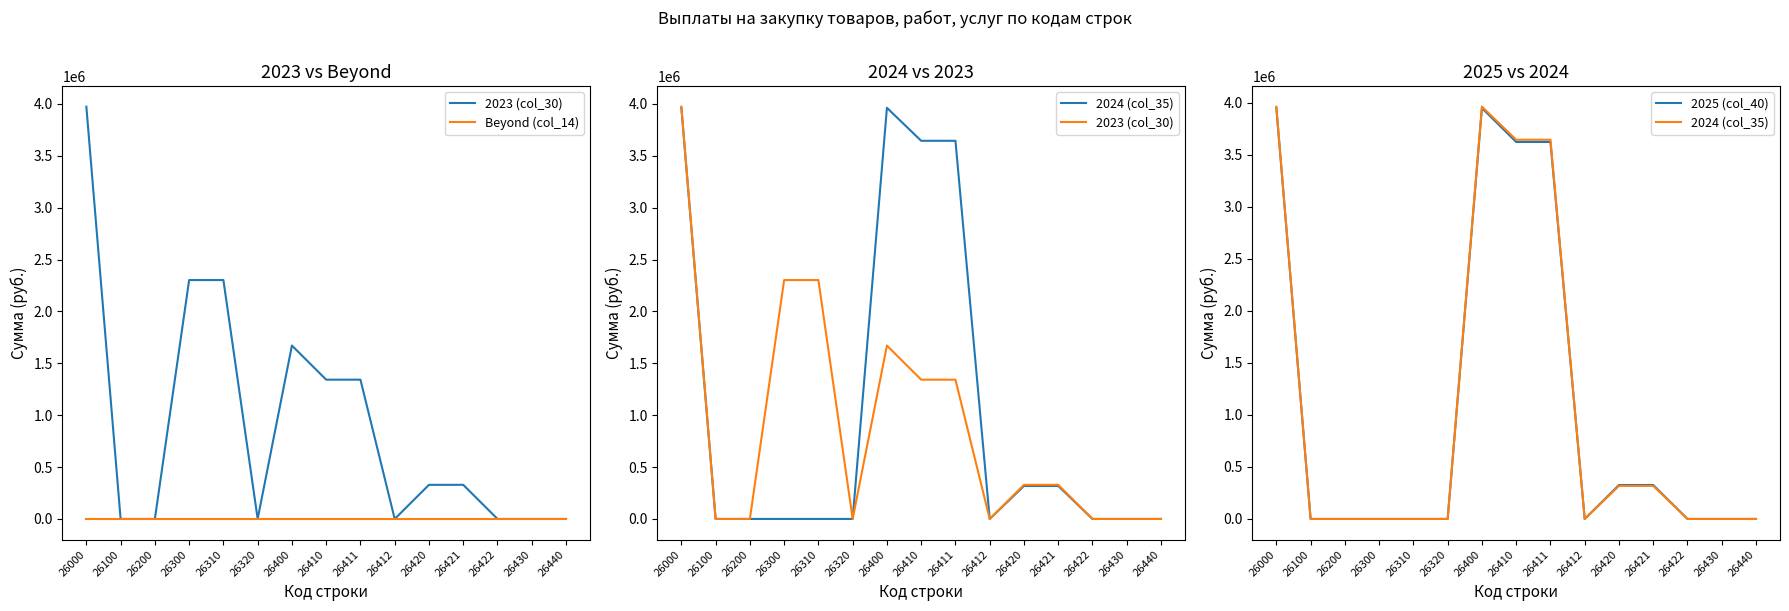

At how many categories does at least one series exceed 1845238?

6